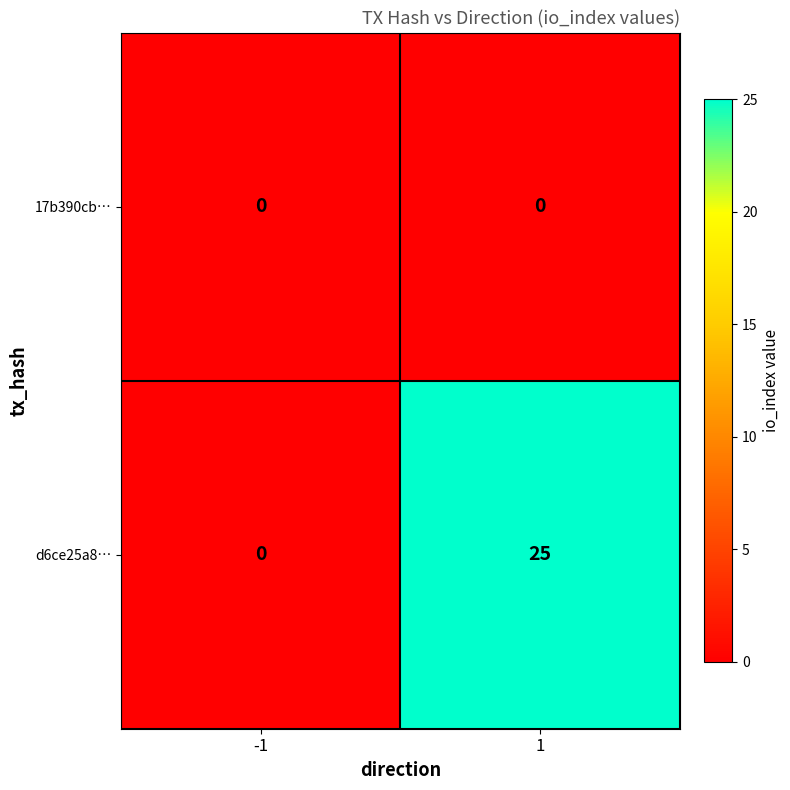

Reading left to right, what are all the values shown in this chart?

17b390cb…: -1=0	1=0
d6ce25a8…: -1=0	1=25